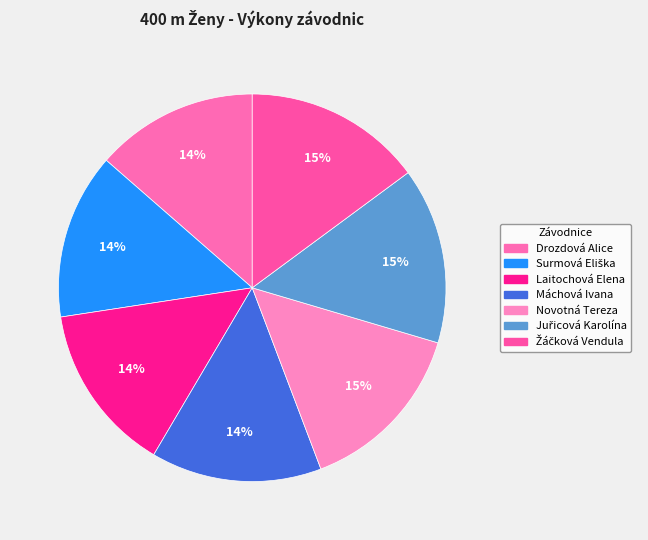

How many segments does this pie chart have?

7